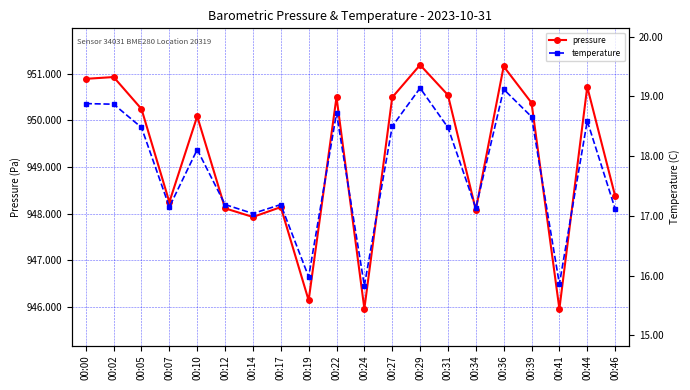

Is it true that temperature equals 33.1 at 00:29?

False